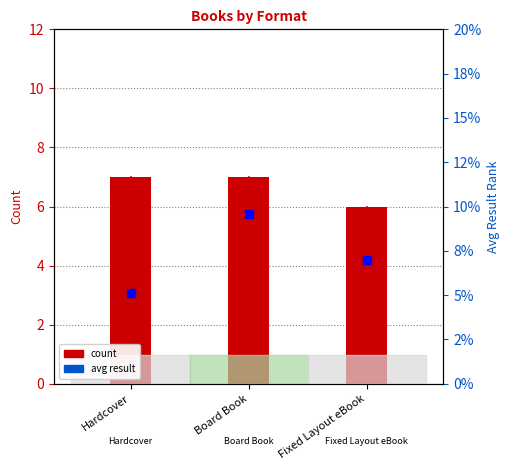

Does the chart contain stacked bars?

No